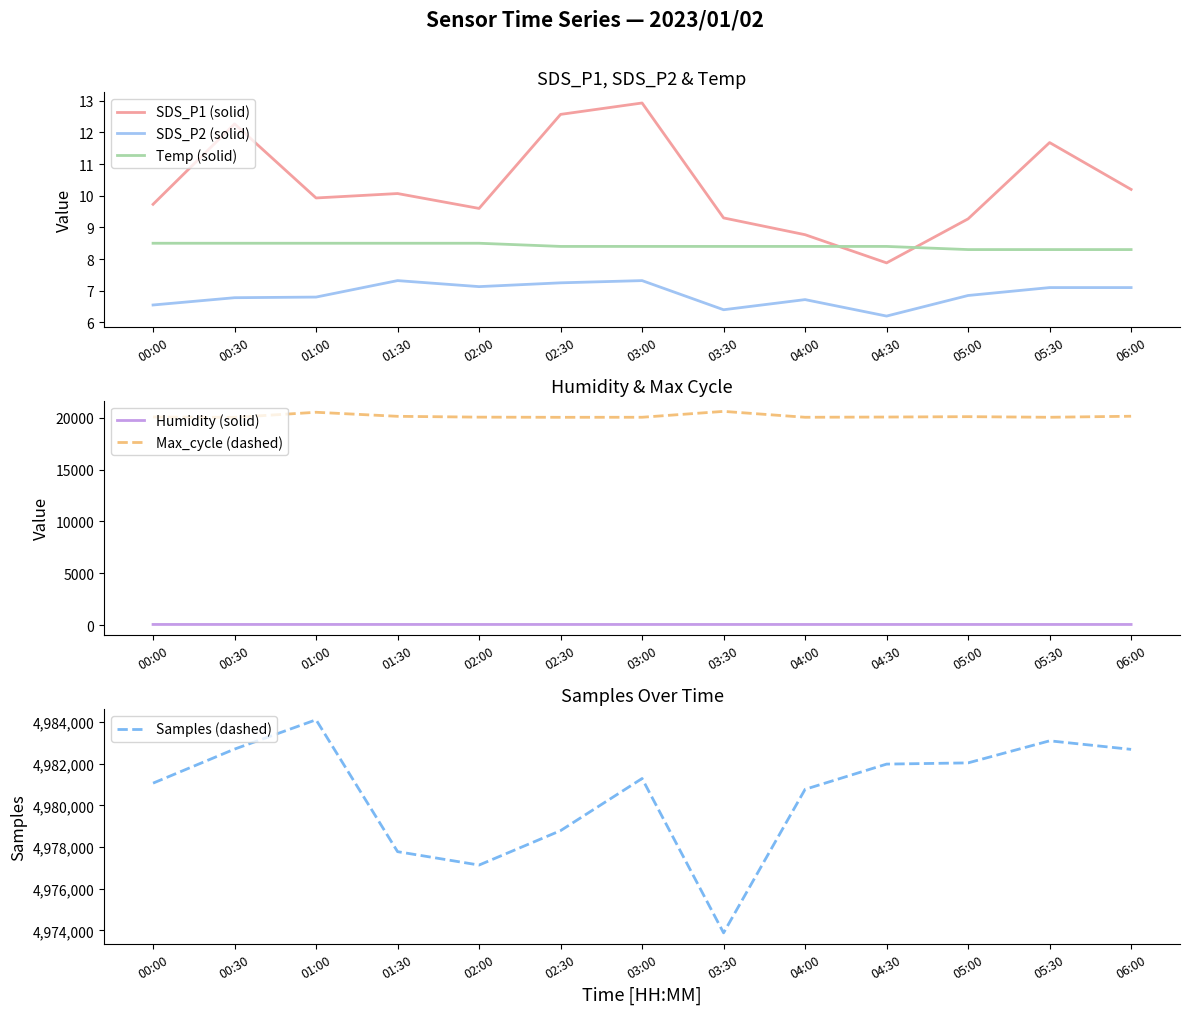

Reading right to left, what are all the values shown in this chart?

SDS_P1 (solid): 10.2	11.7	9.3	7.9	8.8	9.3	12.9	12.6	9.6	10.1	9.9	12.3	9.7
SDS_P2 (solid): 7.1	7.1	6.8	6.2	6.7	6.4	7.3	7.2	7.1	7.3	6.8	6.8	6.5
Temp (solid): 8.3	8.3	8.3	8.4	8.4	8.4	8.4	8.4	8.5	8.5	8.5	8.5	8.5
Humidity (solid): 82.2	82.2	82.2	82.2	82.3	82.4	82.4	82.4	82.6	83.5	82.9	82.9	83.2
Max_cycle (dashed): 20137.0	20038.0	20096.0	20060.0	20038.0	20605.0	20039.0	20034.0	20050.0	20129.0	20520.0	20027.0	20065.0
Samples (dashed): 4982693.0	4983104.0	4982044.0	4981985.0	4980774.0	4973878.0	4981293.0	4978789.0	4977135.0	4977779.0	4984115.0	4982706.0	4981070.0